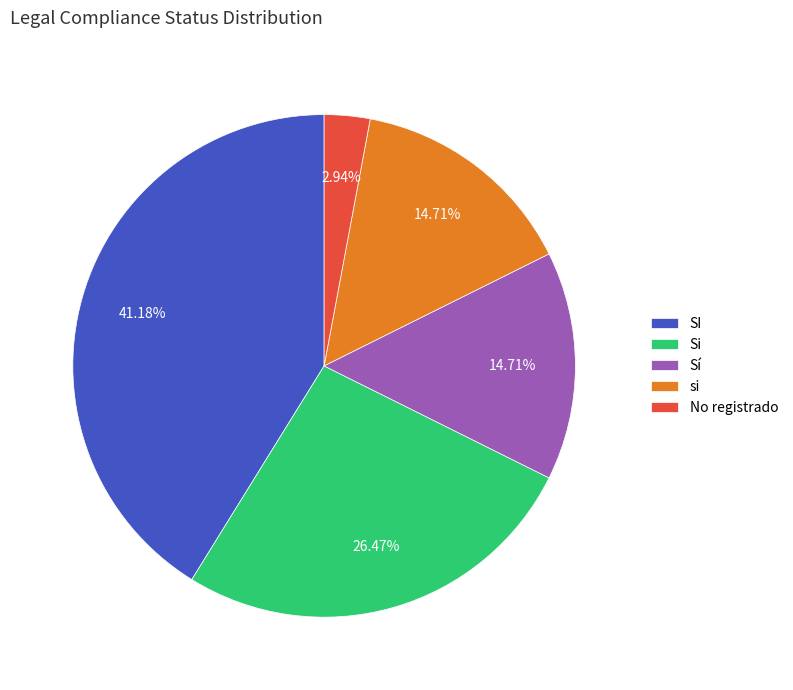

Does si account for over 50% of the chart?

No